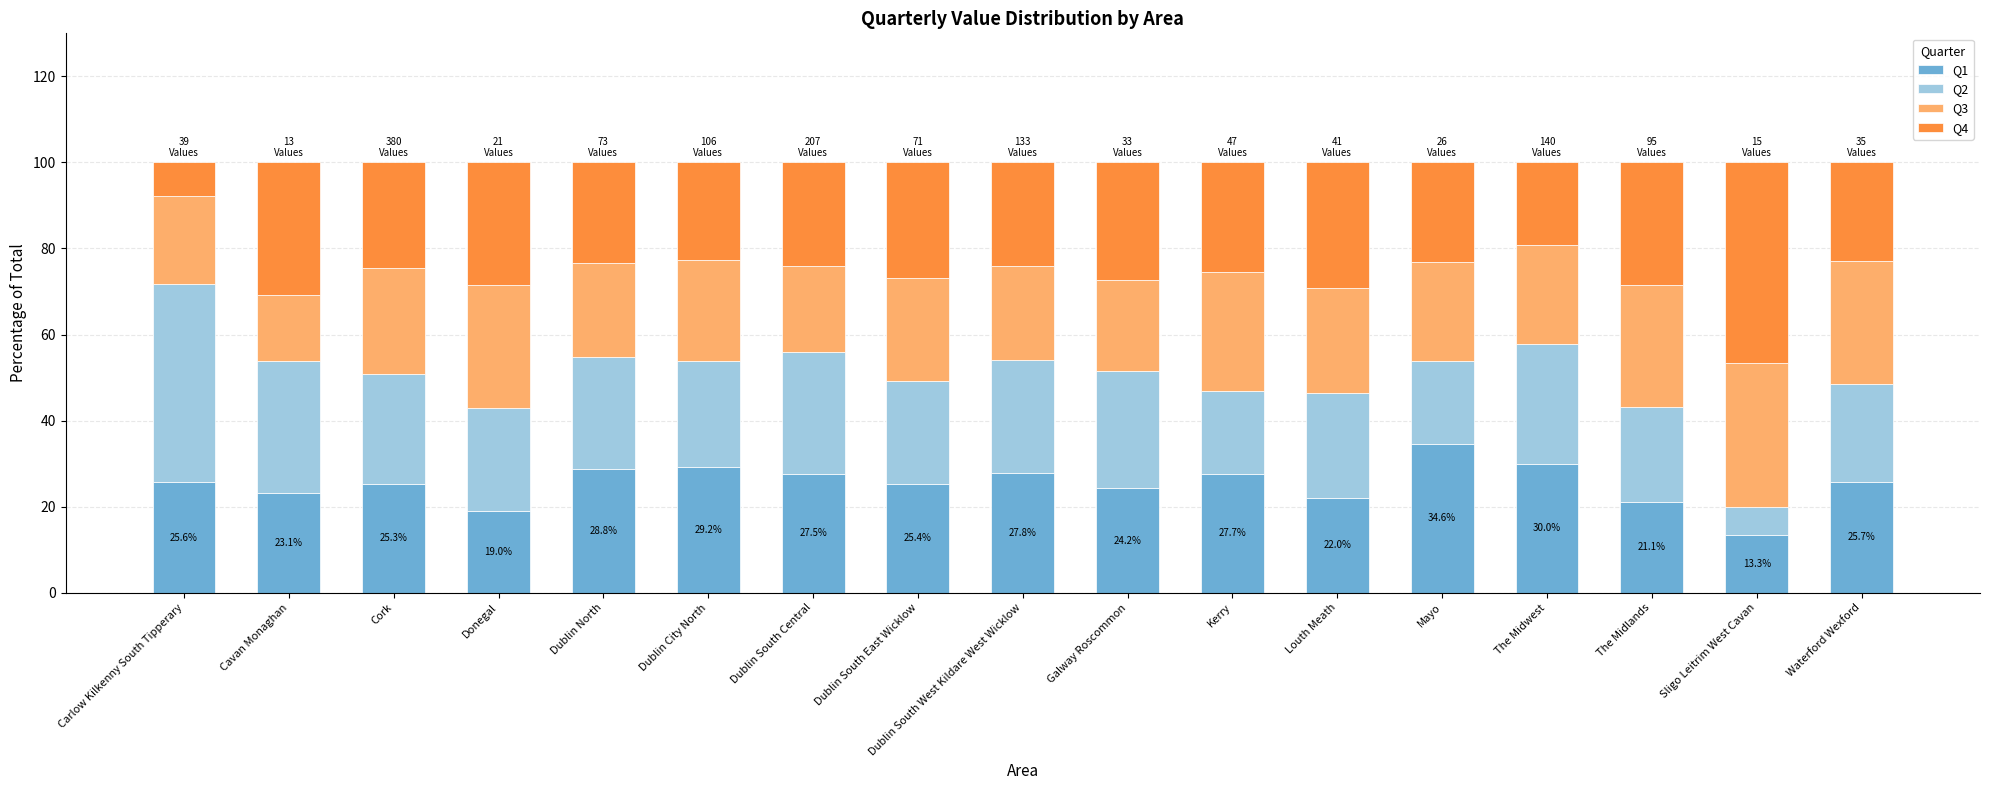

True or false: Q1 has a value of 23.6 at Sligo Leitrim West Cavan.

False